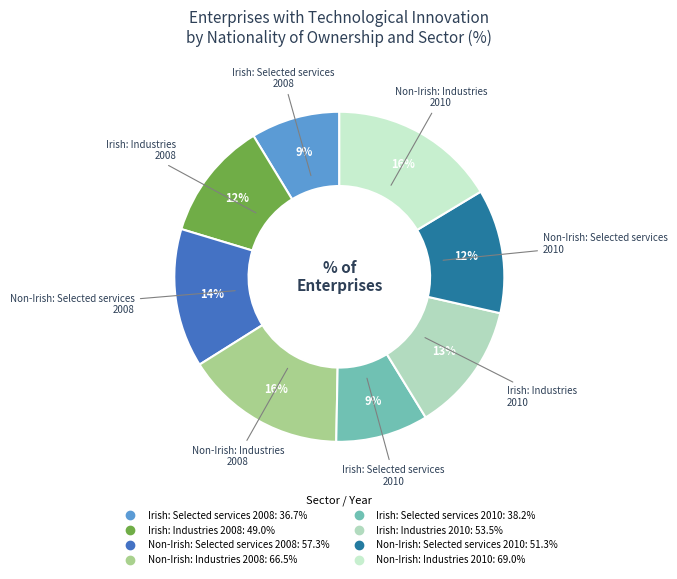

What percentage is the Non-Irish: Industries 2010 slice, to the nearest percent?

16%